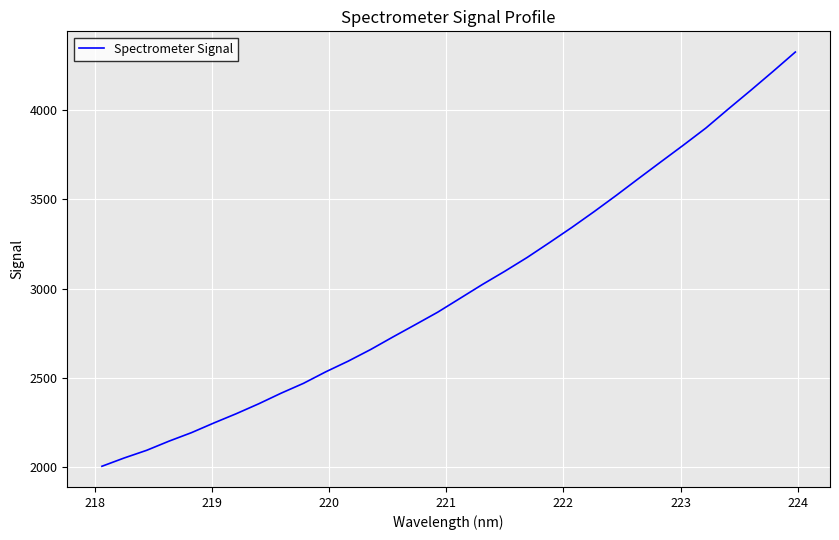

What is the maximum value shown in the chart?

4323.2